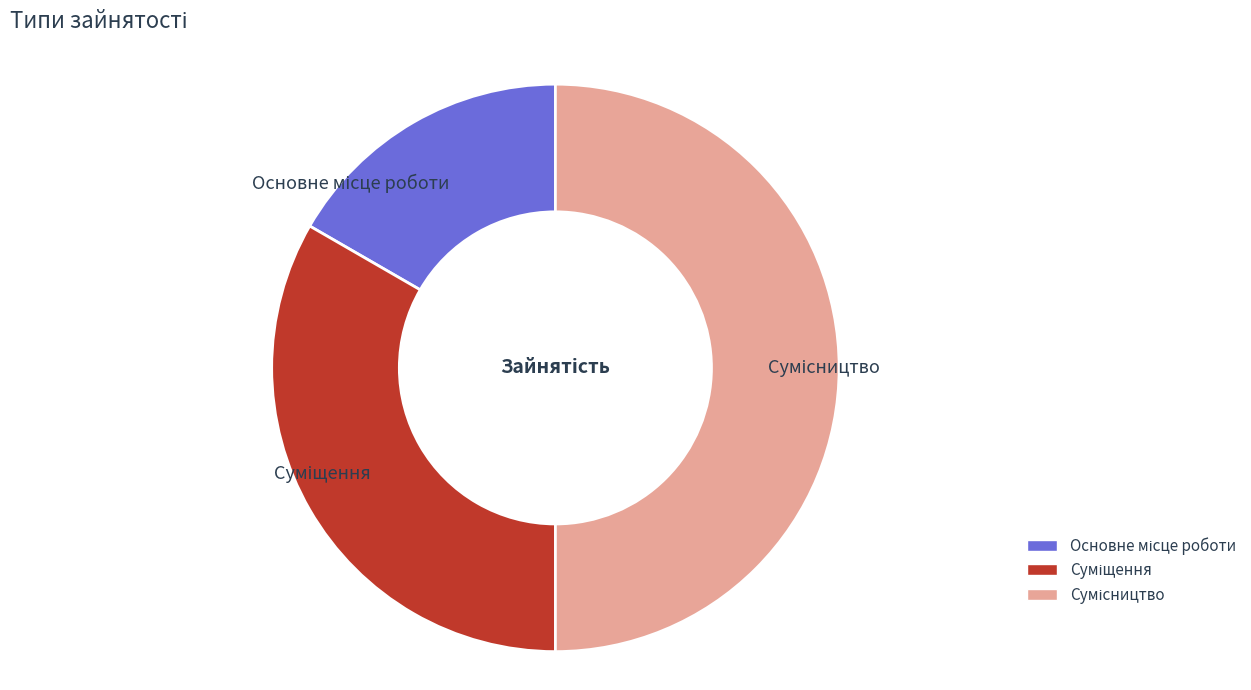

What percentage is the Суміщення slice, to the nearest percent?

33%